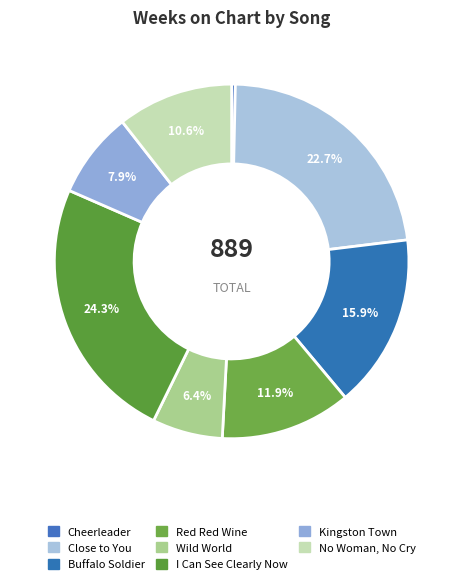

How many slices are in this pie chart?

8